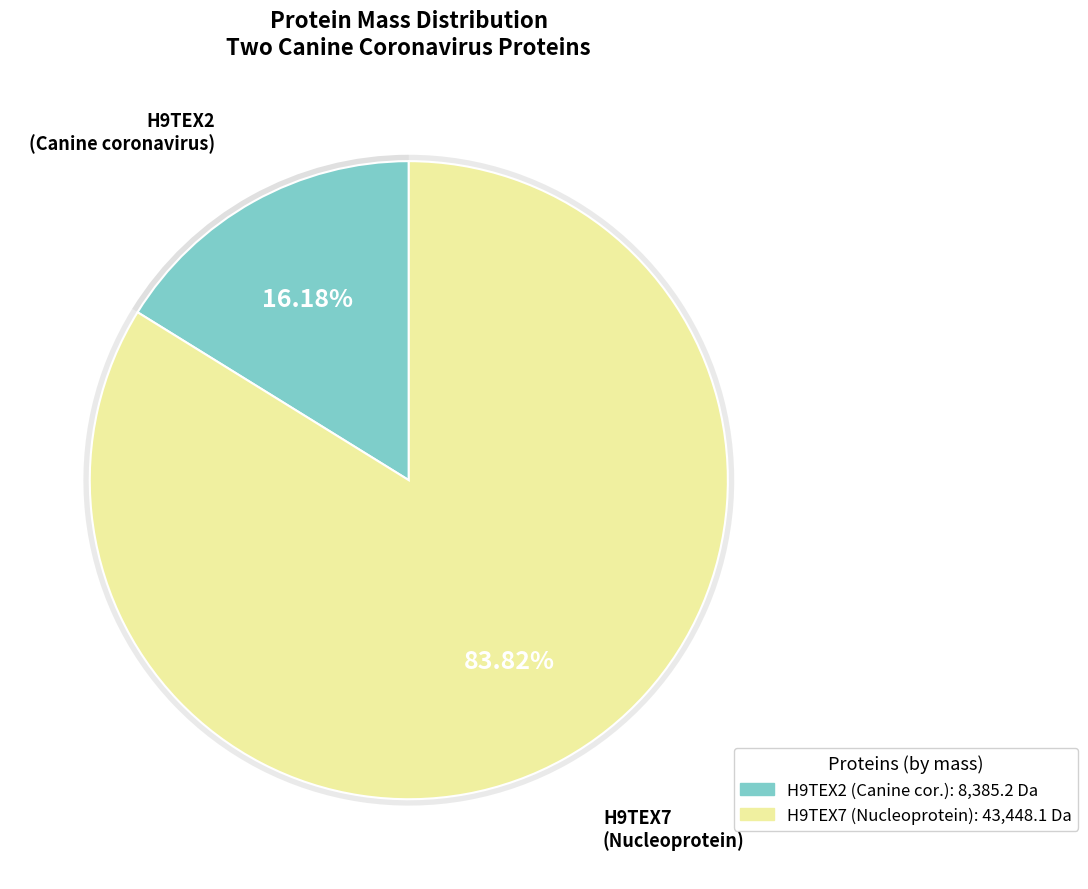

What percentage is the H9TEX2 (Canine coronavirus) slice, to the nearest percent?

16%